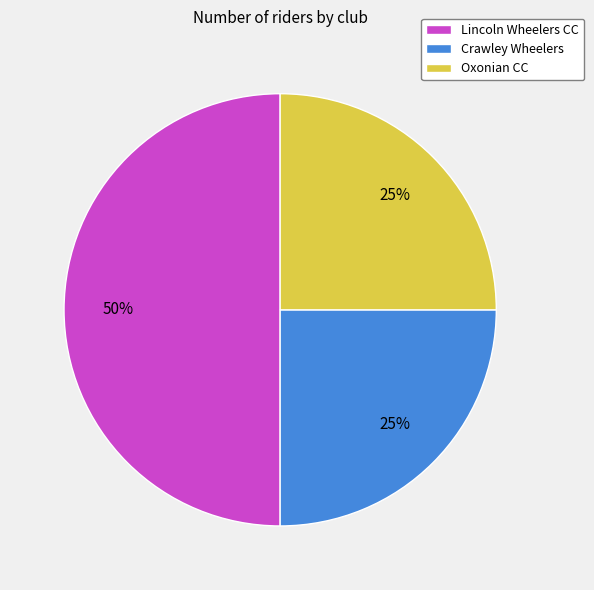

Which has a higher value, Oxonian CC or Lincoln Wheelers CC?

Lincoln Wheelers CC